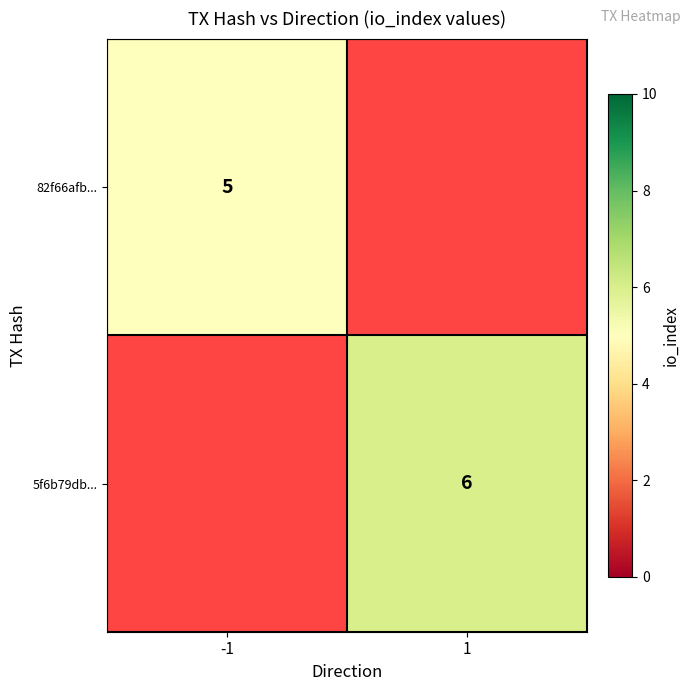

Is it true that 82f66afb... equals 8 at -1?

False